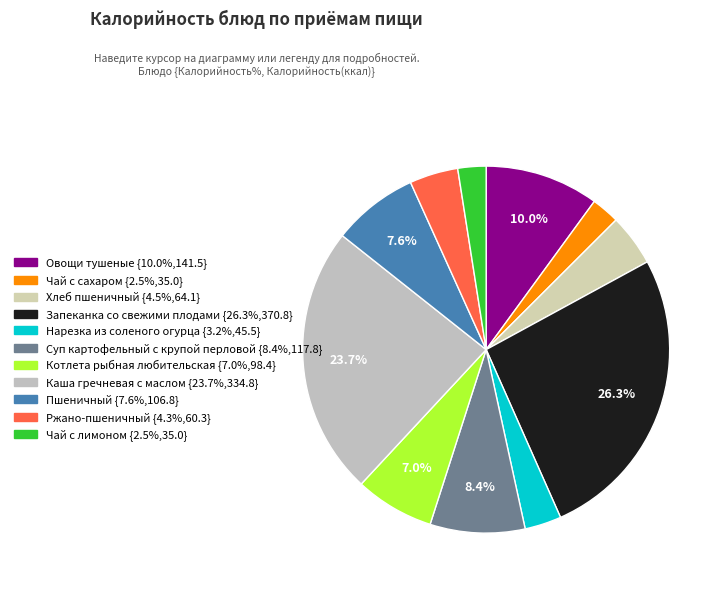

Rank the categories by value from lowest to highest.

Чай с сахаром, Чай с лимоном, Нарезка из соленого огурца, Ржано-пшеничный, Хлеб пшеничный, Котлета рыбная любительская, Пшеничный, Суп картофельный с крупой перловой, Овощи тушеные, Каша гречневая с маслом, Запеканка со свежими плодами